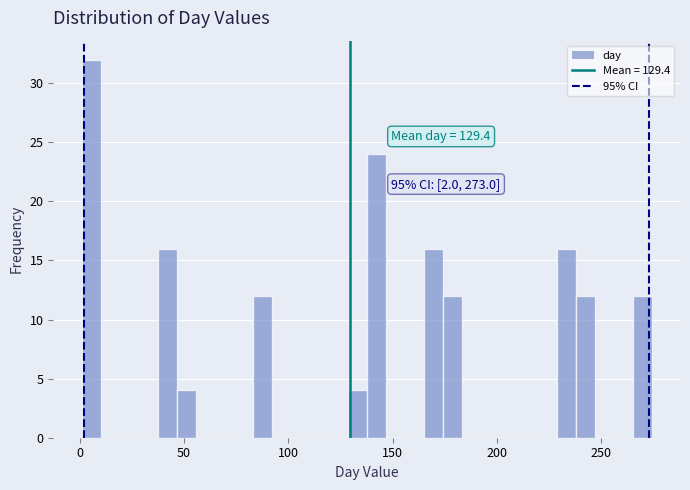

Read against the x-axis, roughly where is the centre of the tallest bar?

5